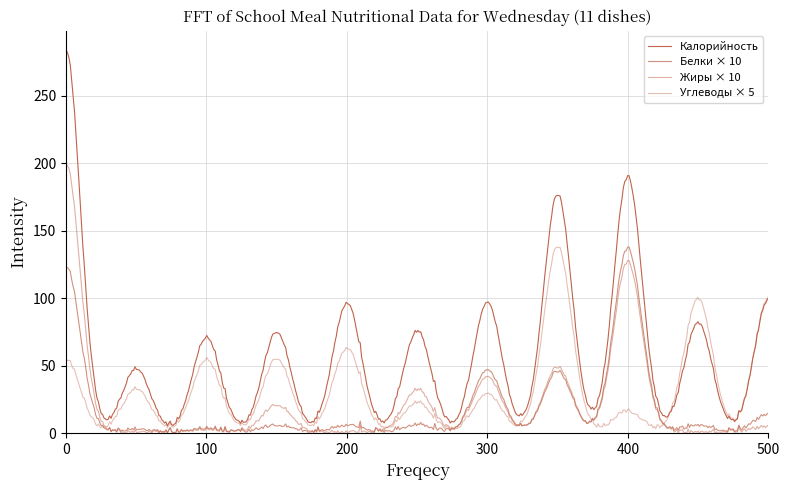

Is this an area chart (filled region under the line)?

No